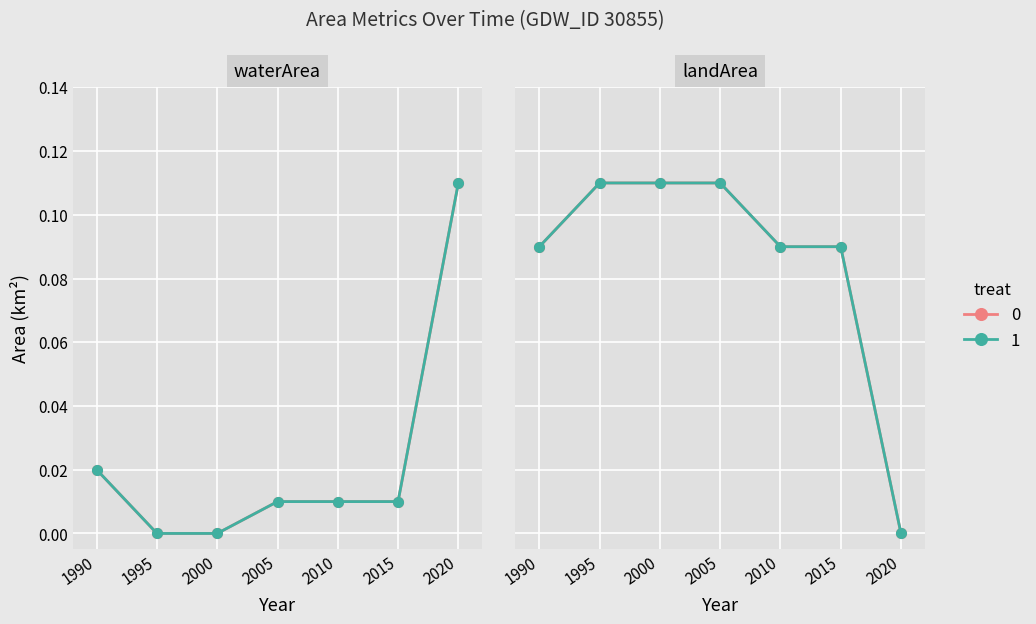

True or false: origWaterArea has a value of 0.0 at 2000.

True